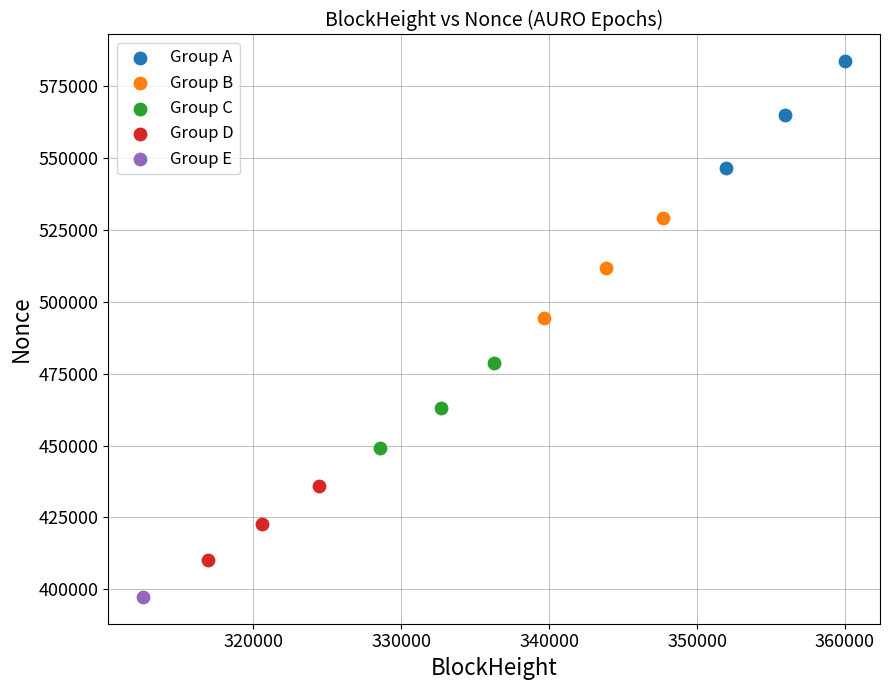

Which series contains the lowest Y value?

Group E